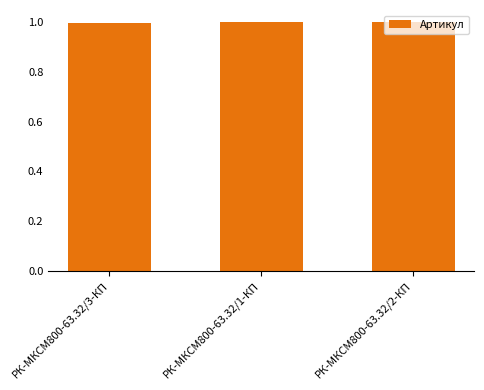

Reading right to left, transcribe all the data shown in this chart.

1.0	1.0	1.0